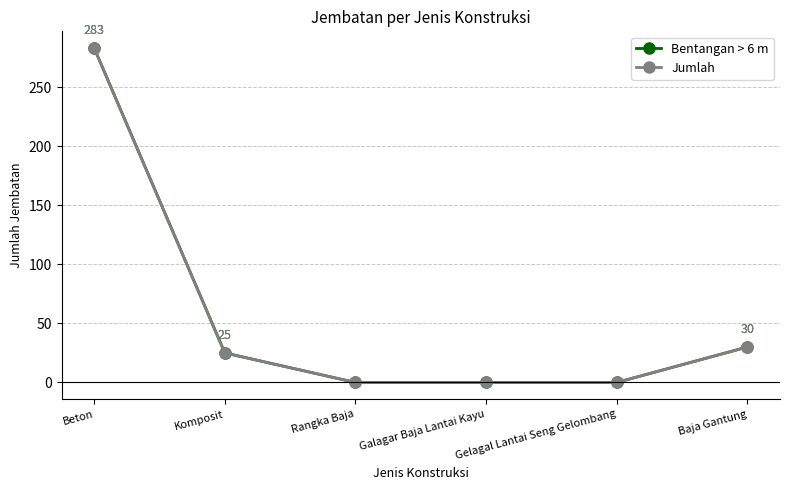

At which label does Bentangan > 6 m reach its minimum?

Rangka Baja